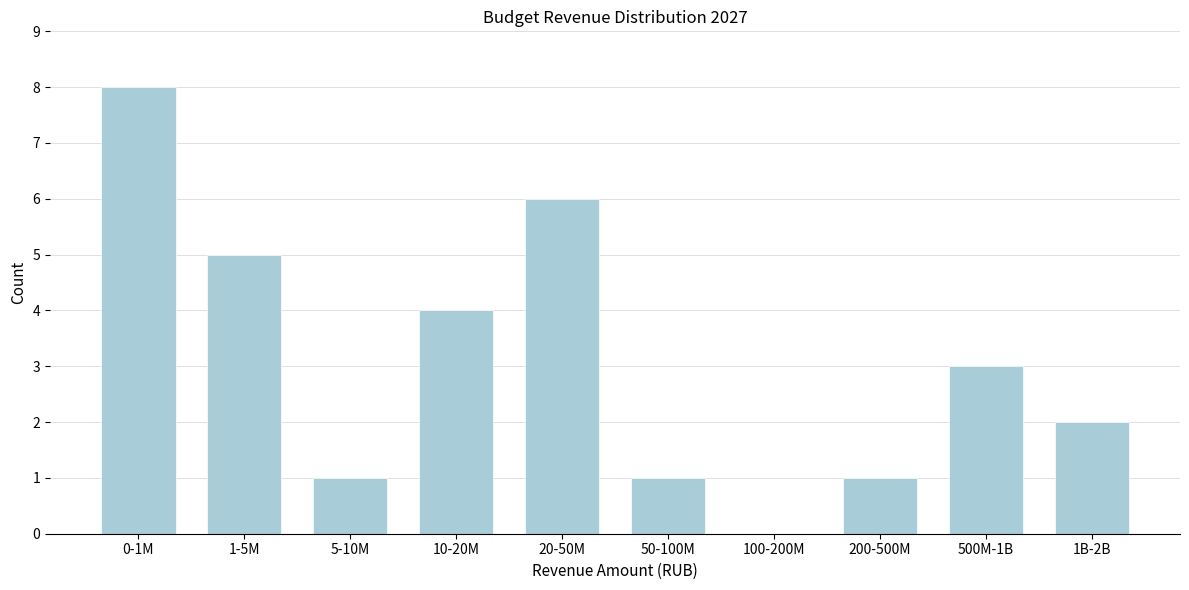

Reading left to right, transcribe all the data shown in this chart.

0-1M=8	1-5M=5	5-10M=1	10-20M=4	20-50M=6	50-100M=1	100-200M=0	200-500M=1	500M-1B=3	1B-2B=2